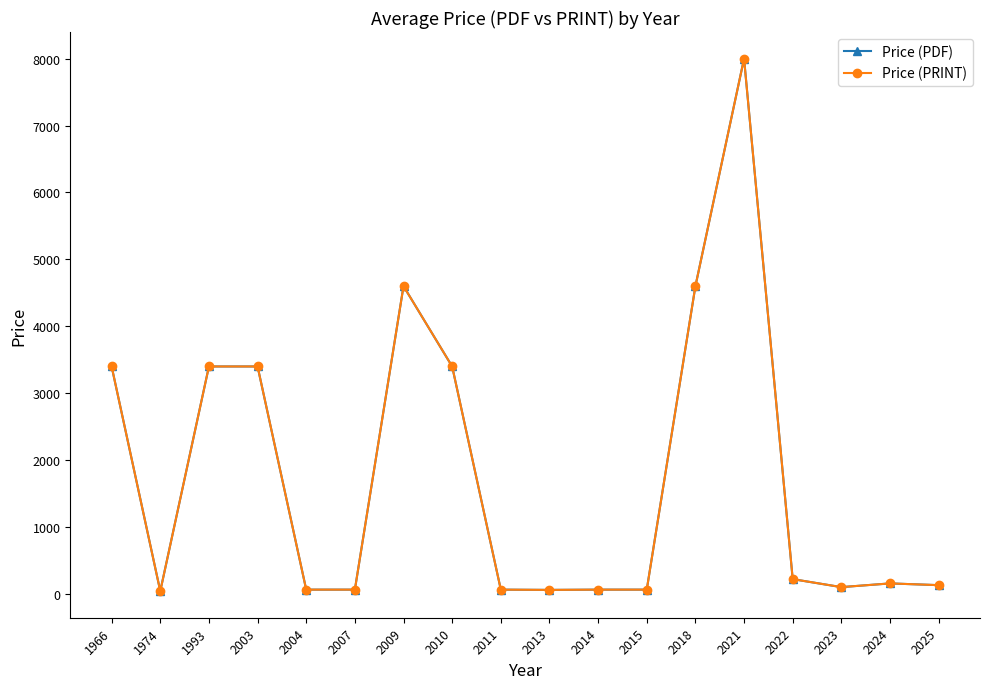

Which series has the widest spread of values?

Price (PDF)